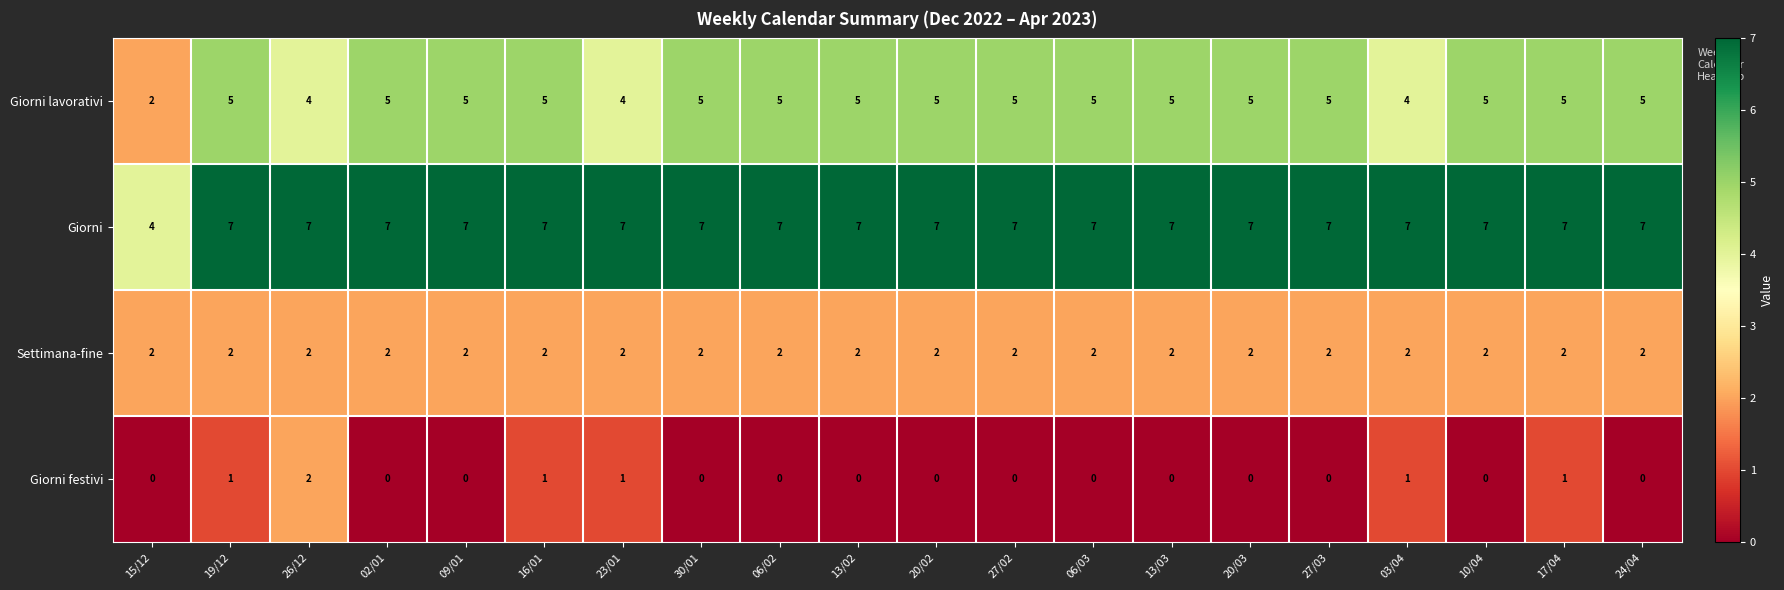

What is the greatest value displayed?

7